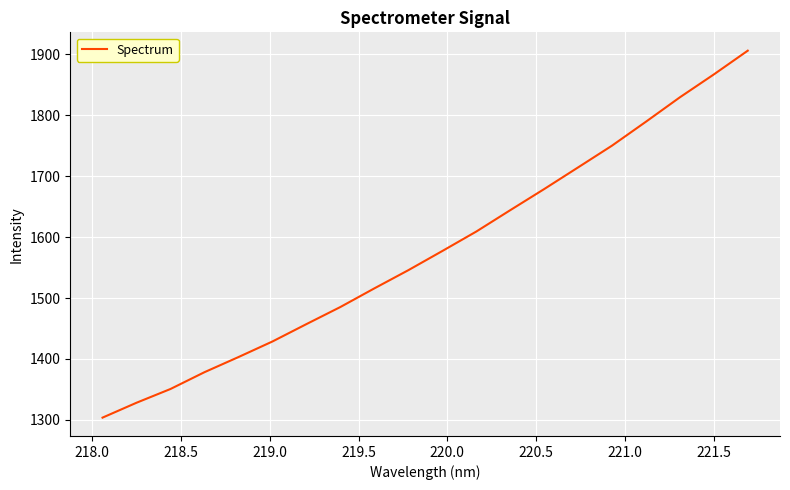

What is the maximum value shown in the chart?

1906.2